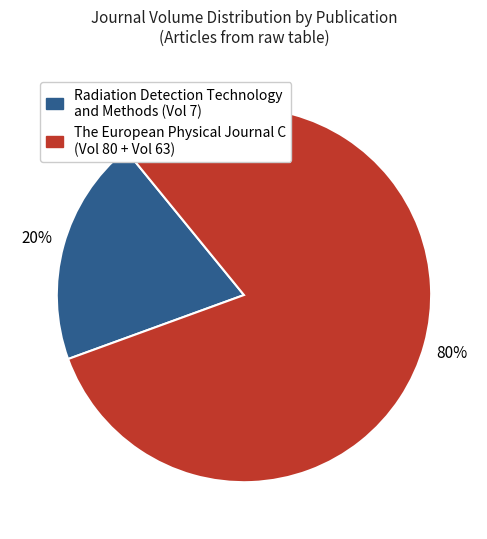

Which category has the biggest portion of the pie?

The European Physical Journal C (Vol 80 + Vol 63)